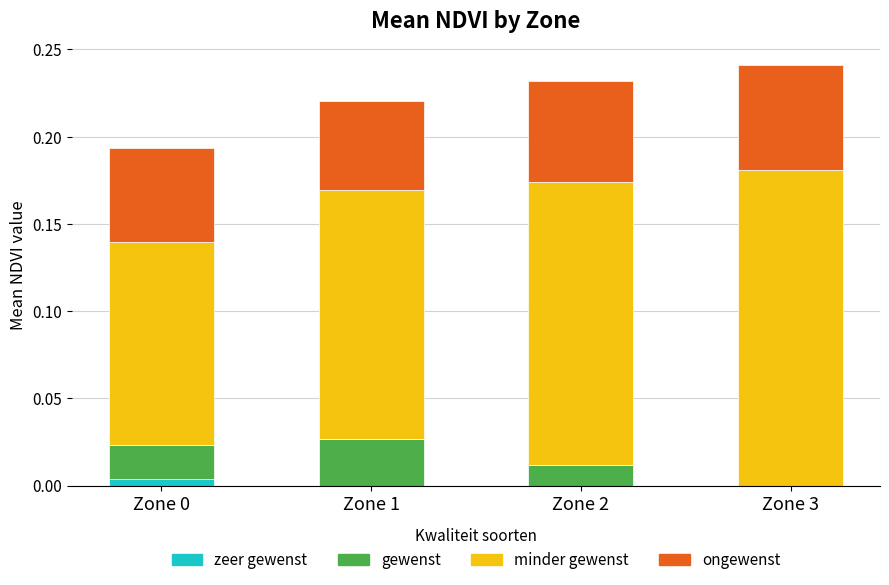

What are all the series names shown in the legend?

zeer gewenst, gewenst, minder gewenst, ongewenst